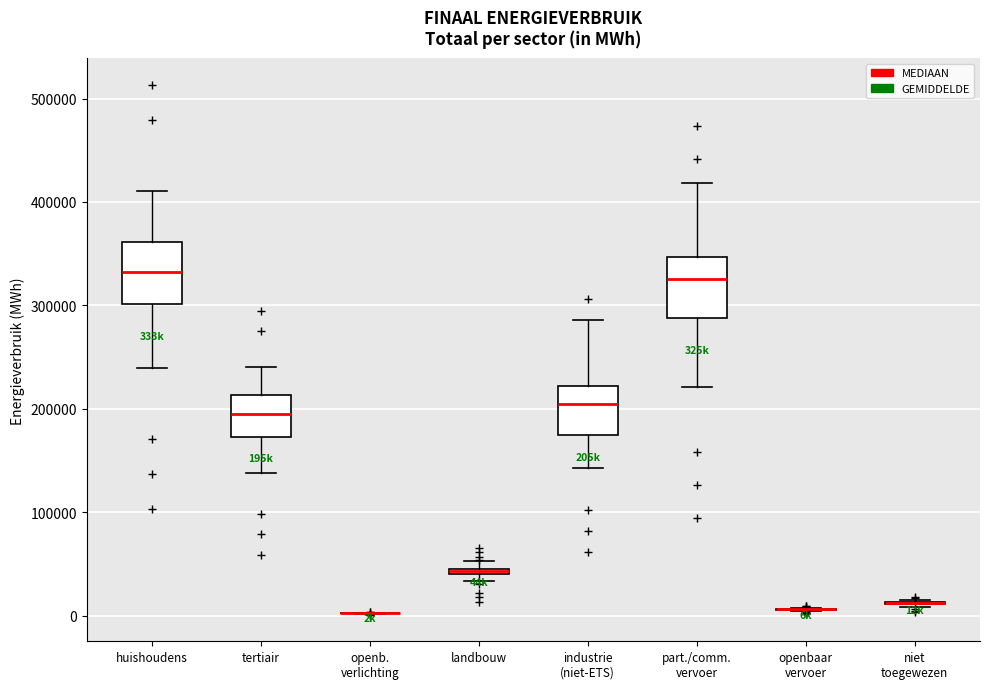

Where does the upper whisker of the box for part./comm. vervoer end on the y-axis? The values are not printed on the chart, so give them approximately, as read against the axis.

420000